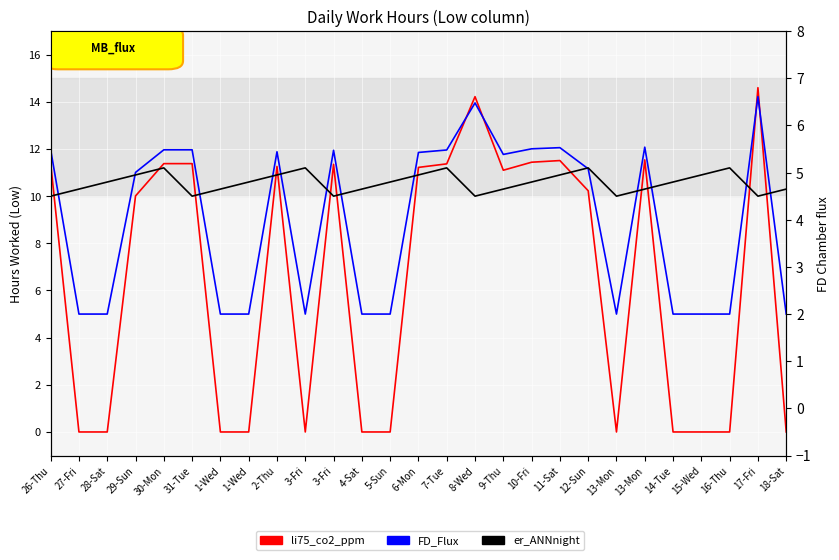

Reading left to right, extract all data points from this chart.

li75_co2_ppm: 26-Thu=11.4	27-Fri=0.0	28-Sat=0.0	29-Sun=10.0	30-Mon=11.4	31-Tue=11.4	1-Wed=0.0	1-Wed=0.0	2-Thu=11.3	3-Fri=0.0	3-Fri=11.3	4-Sat=0.0	5-Sun=0.0	6-Mon=11.2	7-Tue=11.4	8-Wed=14.2	9-Thu=11.1	10-Fri=11.4	11-Sat=11.5	12-Sun=10.2	13-Mon=0.0	13-Mon=11.5	14-Tue=0.0	15-Wed=0.0	16-Thu=0.0	17-Fri=14.6	18-Sat=0.0
FD_Flux: 26-Thu=5.5	27-Fri=2.0	28-Sat=2.0	29-Sun=5.0	30-Mon=5.5	31-Tue=5.5	1-Wed=2.0	1-Wed=2.0	2-Thu=5.4	3-Fri=2.0	3-Fri=5.5	4-Sat=2.0	5-Sun=2.0	6-Mon=5.4	7-Tue=5.5	8-Wed=6.5	9-Thu=5.4	10-Fri=5.5	11-Sat=5.5	12-Sun=5.1	13-Mon=2.0	13-Mon=5.5	14-Tue=2.0	15-Wed=2.0	16-Thu=2.0	17-Fri=6.6	18-Sat=2.0
er_ANNnight: 26-Thu=4.5	27-Fri=4.7	28-Sat=4.8	29-Sun=5.0	30-Mon=5.1	31-Tue=4.5	1-Wed=4.7	1-Wed=4.8	2-Thu=5.0	3-Fri=5.1	3-Fri=4.5	4-Sat=4.7	5-Sun=4.8	6-Mon=5.0	7-Tue=5.1	8-Wed=4.5	9-Thu=4.7	10-Fri=4.8	11-Sat=5.0	12-Sun=5.1	13-Mon=4.5	13-Mon=4.7	14-Tue=4.8	15-Wed=5.0	16-Thu=5.1	17-Fri=4.5	18-Sat=4.7